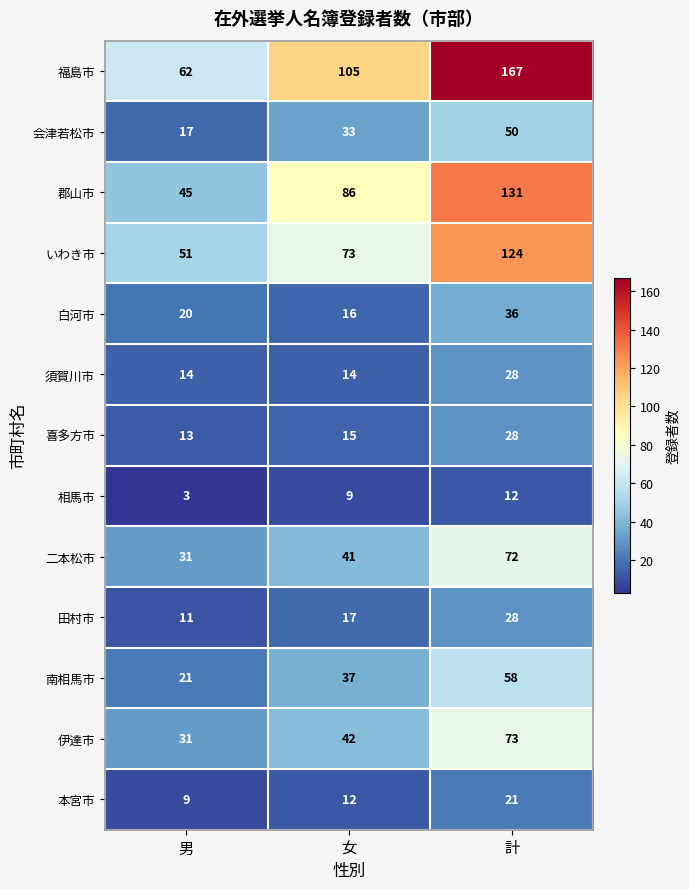

What is the spread (max minus min) of values at 計?

155